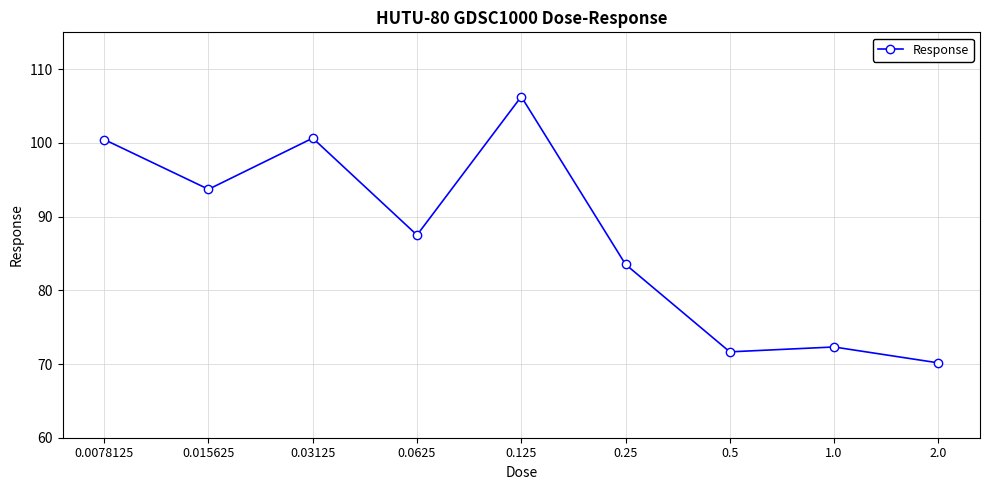

How many interior local peaks (higher than both neighbors) does the data have?

3